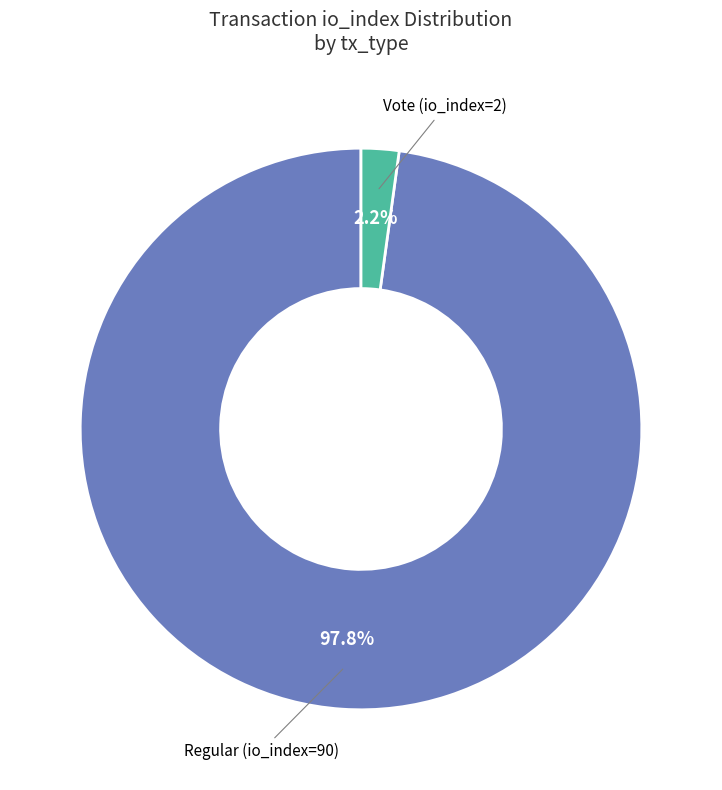

Is there a majority slice in this chart?

Yes